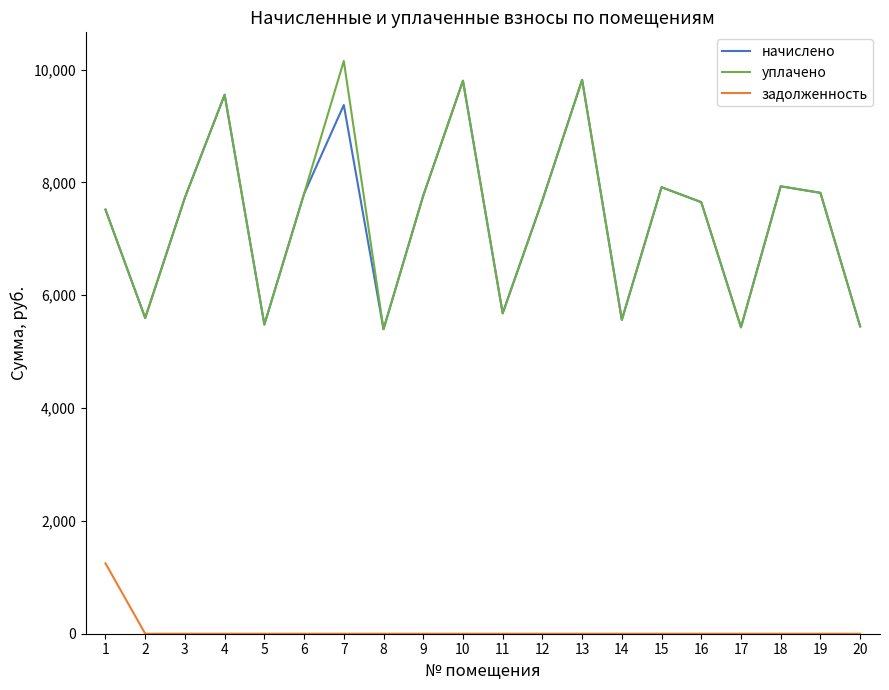

The value of начислено at 2 is 8708.9. True or false?

False